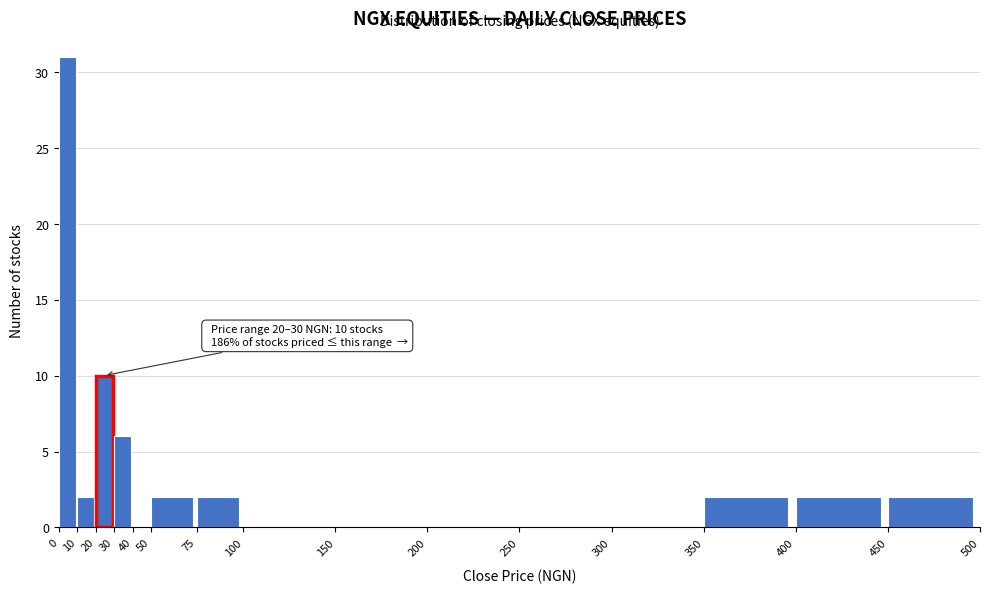

Over which range of the x-axis is the bar tallest?

0 to 10